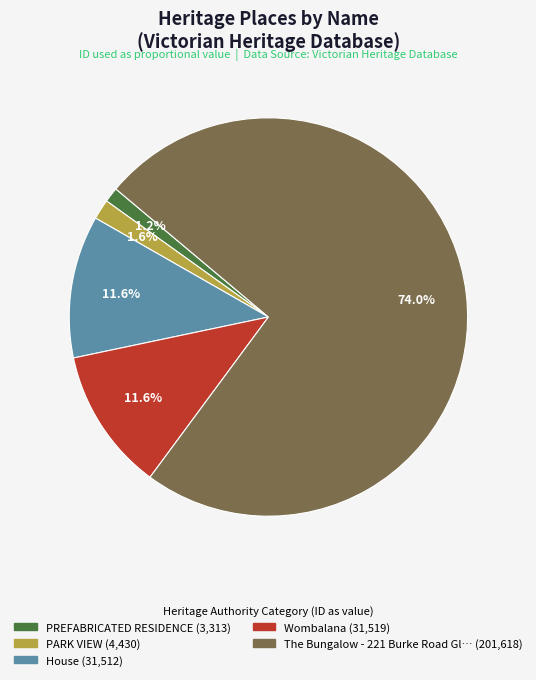

Is there any slice that represents more than half of the pie?

Yes